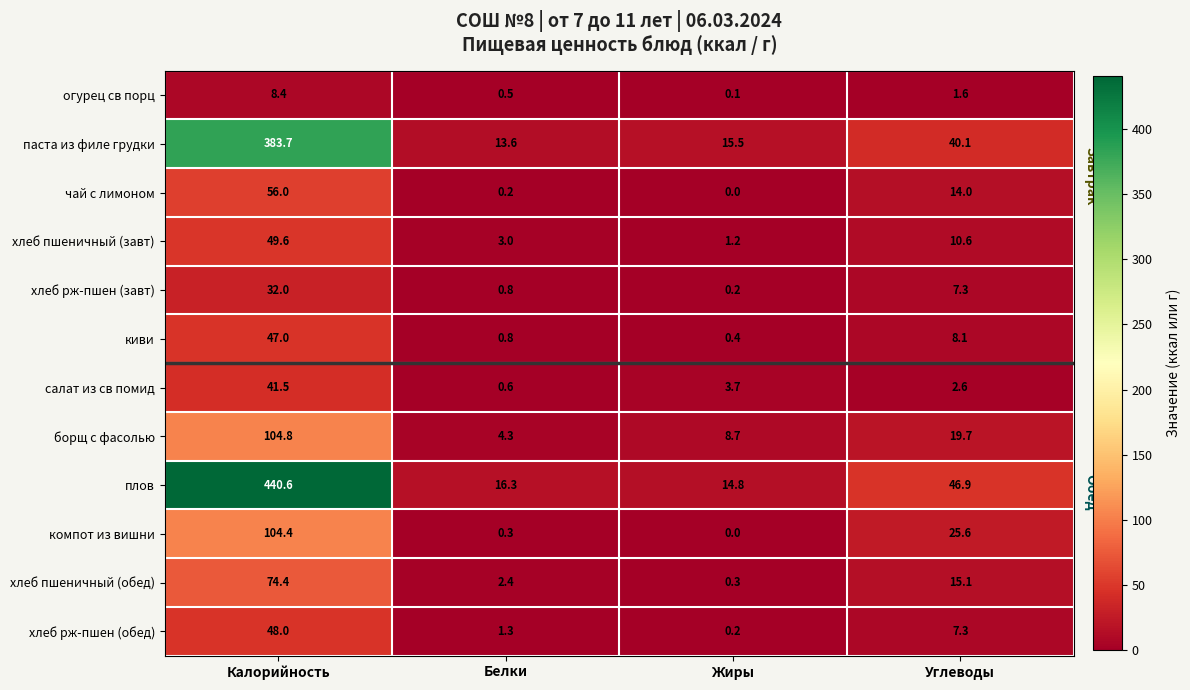

What is the sum of the чай с лимоном values at Углеводы and Жиры?

14.0